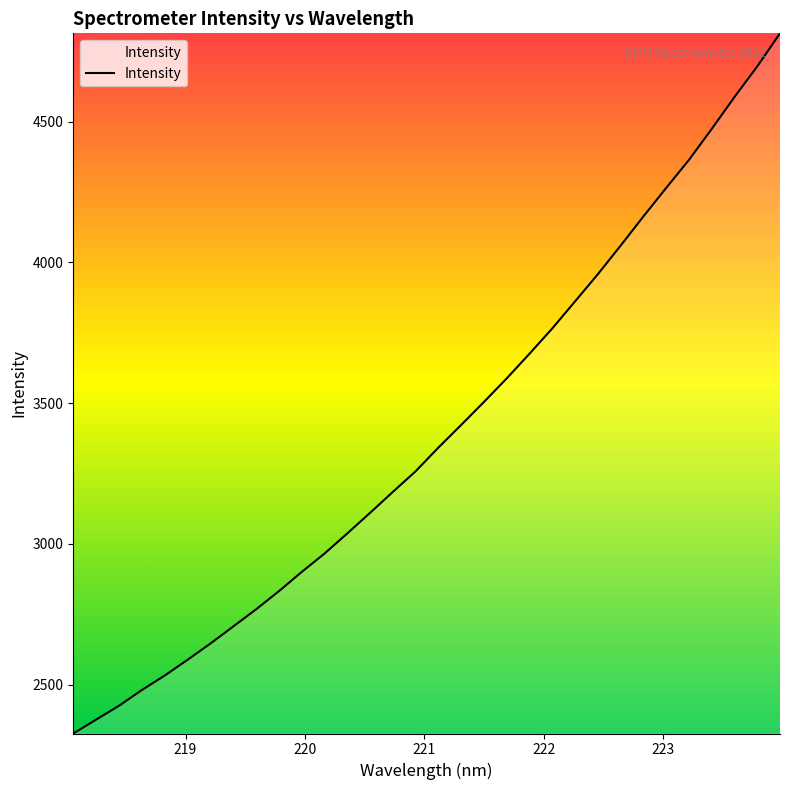

What is the difference between the second highest and minimum values?

2369.8